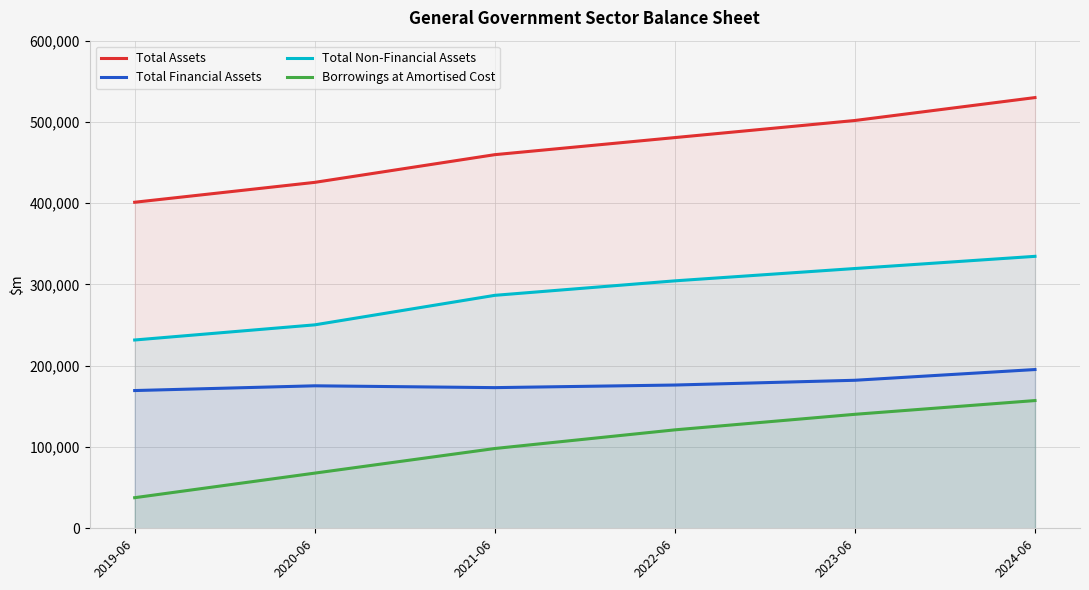

What are all the series names shown in the legend?

Total Assets, Total Financial Assets, Total Non-Financial Assets, Borrowings at Amortised Cost